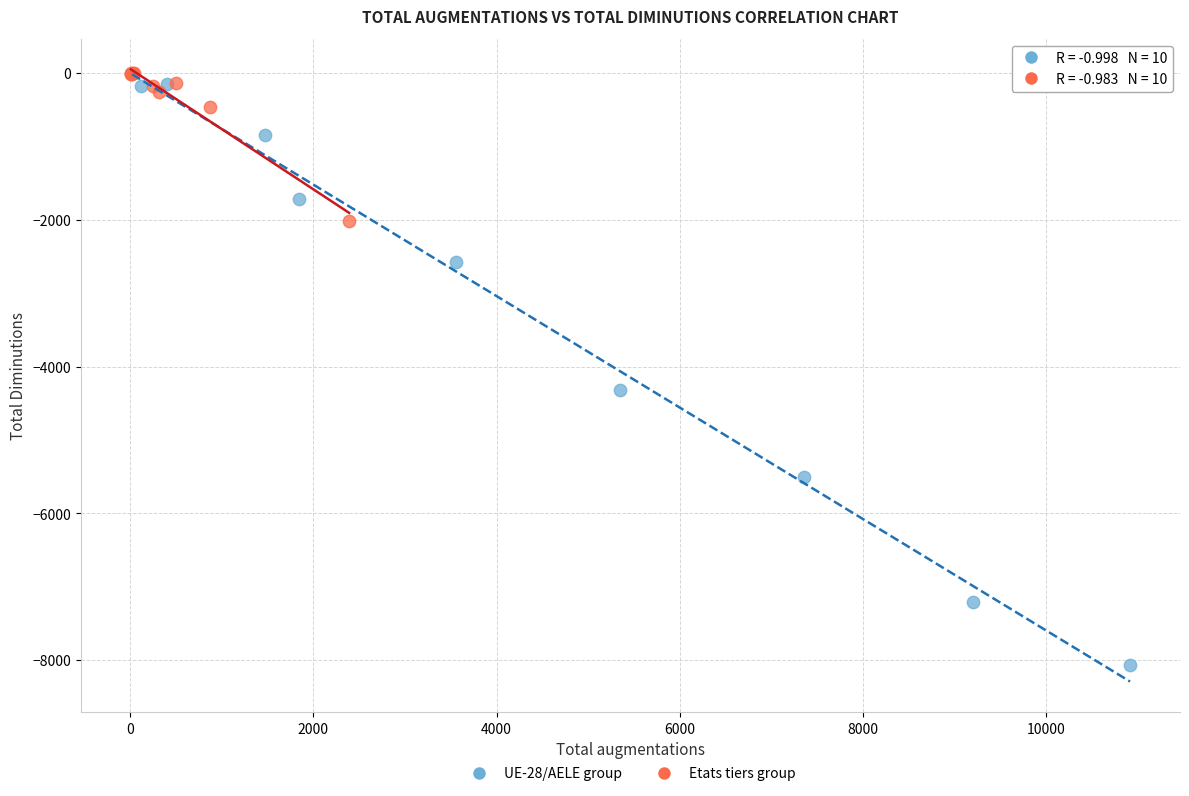

Which series reaches the minimum Y coordinate?

UE-28/AELE group